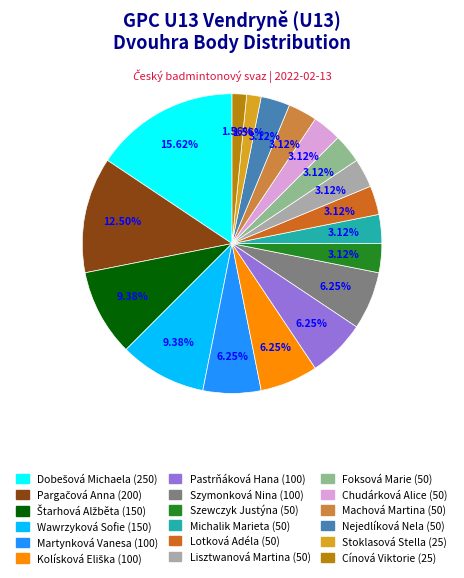

To the nearest percent, what is the difference between the largest and smallest slice percentages?

14%